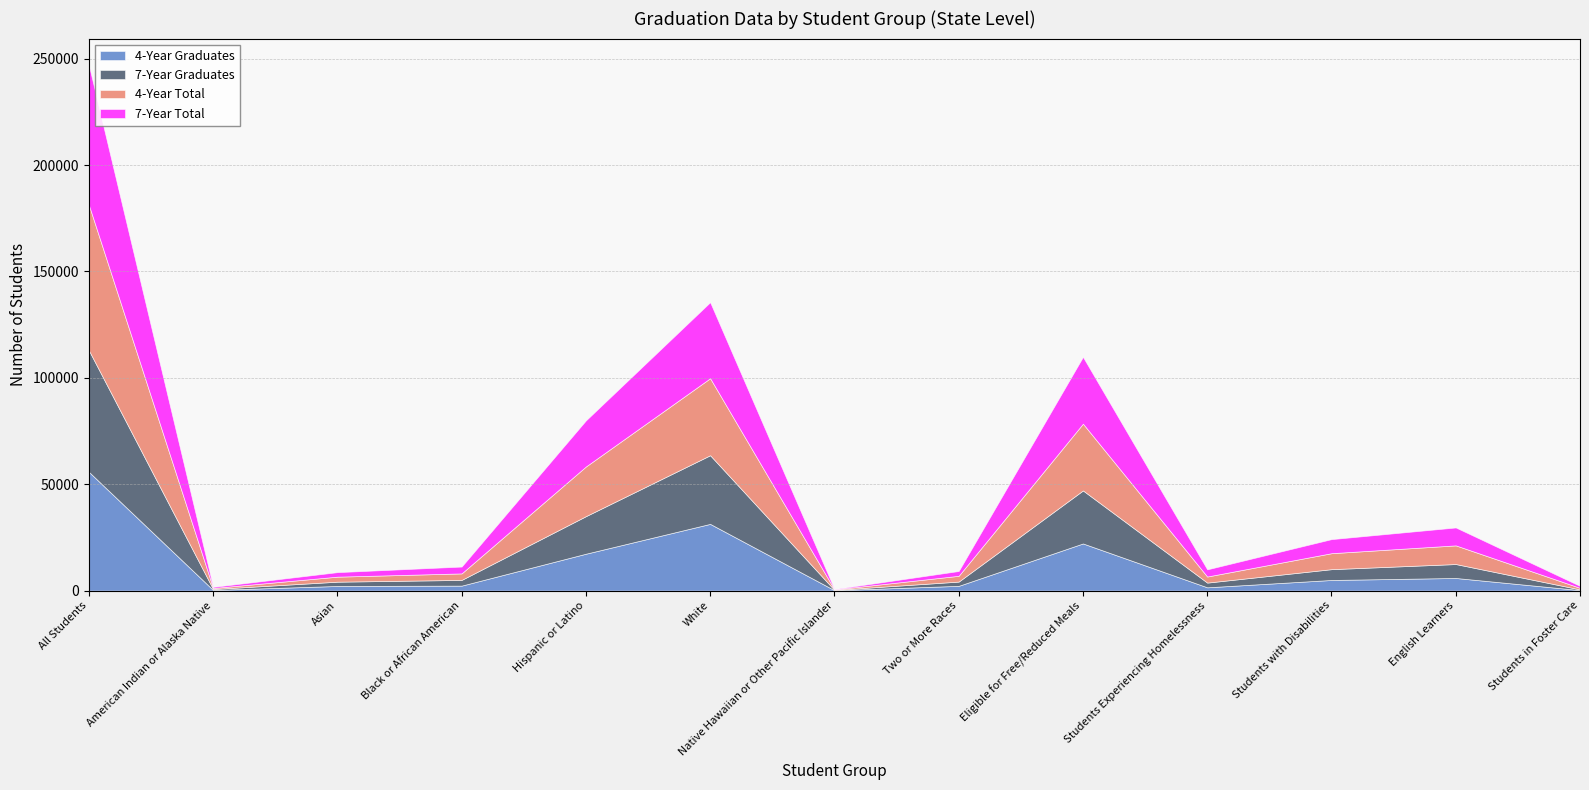

What is the maximum value for 4-Year Graduates?

55842